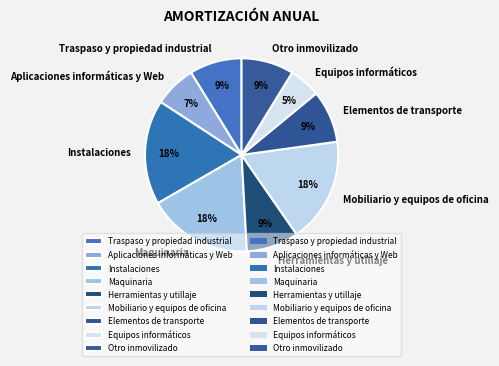

Combined, do Maquinaria and Otro inmovilizado account for over 50%?

No